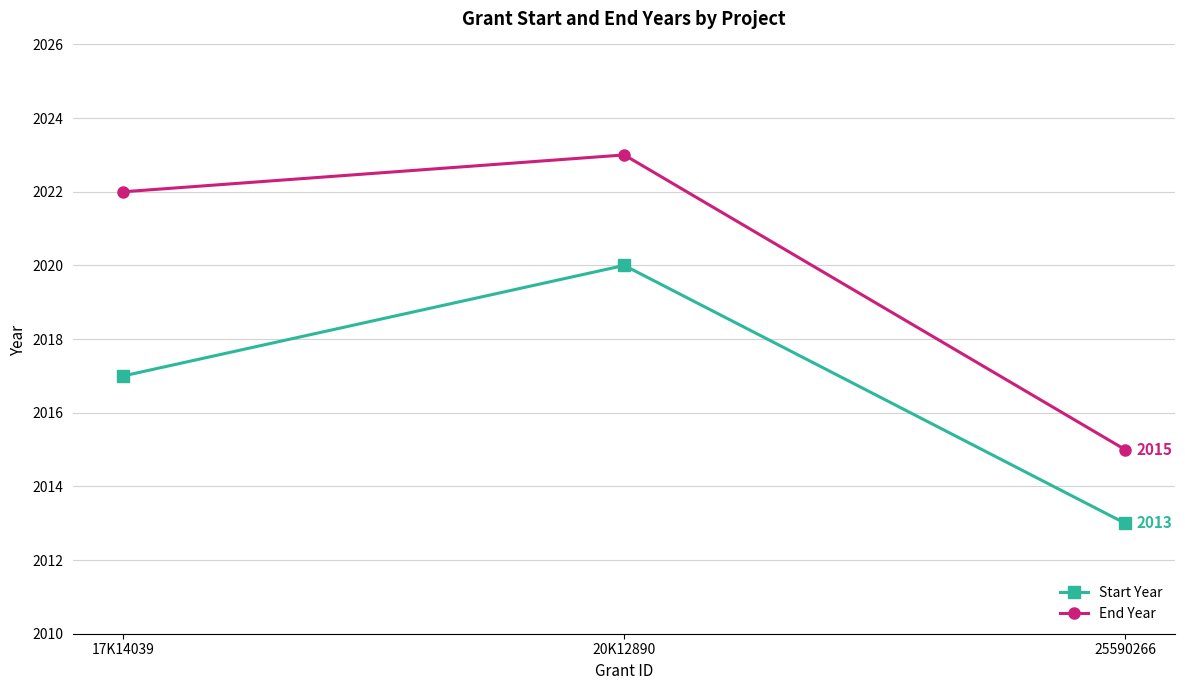

What is the average value of the Start Year series?

2017